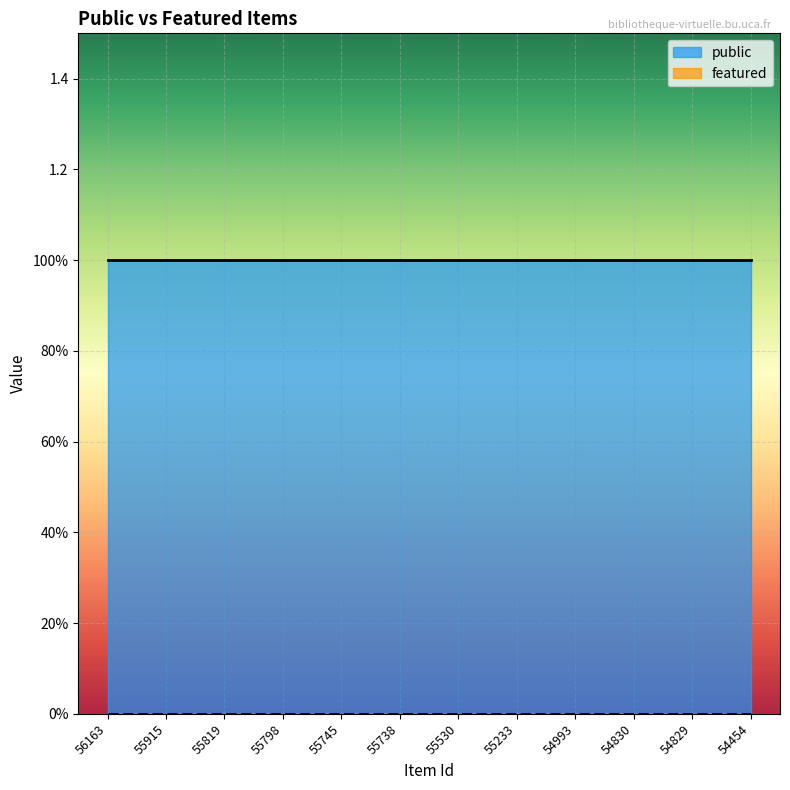

True or false: featured and public intersect in this chart.

False